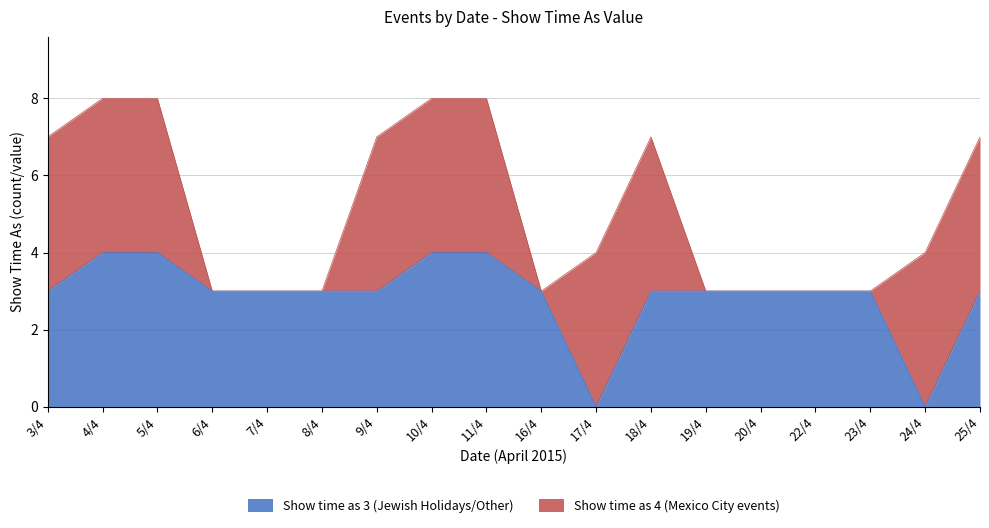

What is the value of the 14th point from the left?

3